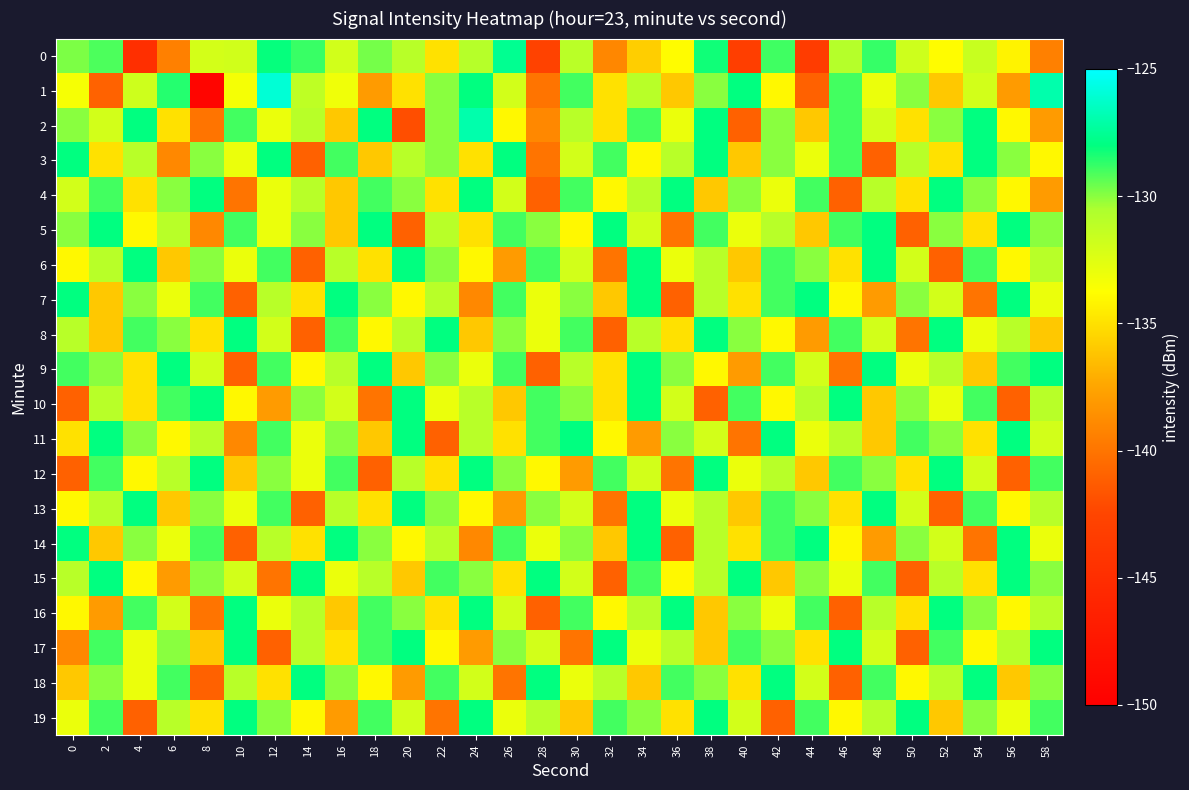

Reading right to left, what are all the values shown in this chart?

0: 58=-139.4	56=-134.3	54=-131.6	52=-133.9	50=-131.8	48=-128.8	46=-130.8	44=-143.4	42=-128.9	40=-143.3	38=-128.3	36=-133.9	34=-135.8	32=-139.0	30=-131.0	28=-142.8	26=-127.6	24=-130.9	22=-135.0	20=-131.0	18=-129.7	16=-131.9	14=-128.8	12=-128.1	10=-131.9	8=-132.1	6=-139.4	4=-144.8	2=-129.1	0=-129.8
1: 58=-127.0	56=-138.0	54=-132.0	52=-136.0	50=-130.0	48=-133.0	46=-129.0	44=-141.0	42=-134.0	40=-128.0	38=-130.0	36=-136.0	34=-131.0	32=-135.0	30=-129.0	28=-140.0	26=-132.0	24=-128.0	22=-130.0	20=-135.0	18=-138.0	16=-133.2	14=-131.2	12=-126.0	10=-133.4	8=-149.4	6=-128.6	4=-131.8	2=-140.9	0=-133.4
2: 58=-138.0	56=-134.0	54=-128.0	52=-130.0	50=-135.0	48=-132.0	46=-129.0	44=-136.0	42=-130.0	40=-141.0	38=-128.0	36=-133.0	34=-129.0	32=-135.0	30=-131.0	28=-139.0	26=-134.0	24=-127.0	22=-130.0	20=-142.0	18=-128.0	16=-136.0	14=-131.0	12=-133.0	10=-129.0	8=-140.0	6=-135.0	4=-128.0	2=-132.0	0=-130.0
3: 58=-134.0	56=-130.0	54=-128.0	52=-135.0	50=-131.0	48=-141.0	46=-129.0	44=-133.0	42=-130.0	40=-136.0	38=-128.0	36=-131.0	34=-134.0	32=-129.0	30=-132.0	28=-140.0	26=-128.0	24=-135.0	22=-130.0	20=-131.0	18=-136.0	16=-129.0	14=-141.0	12=-128.0	10=-133.0	8=-130.0	6=-139.0	4=-131.0	2=-135.0	0=-128.0
4: 58=-138.0	56=-134.0	54=-130.0	52=-128.0	50=-135.0	48=-131.0	46=-141.0	44=-129.0	42=-133.0	40=-130.0	38=-136.0	36=-128.0	34=-131.0	32=-134.0	30=-129.0	28=-141.0	26=-132.0	24=-128.0	22=-135.0	20=-130.0	18=-129.0	16=-136.0	14=-131.0	12=-133.0	10=-140.0	8=-128.0	6=-130.0	4=-135.0	2=-129.0	0=-132.0
5: 58=-130.0	56=-128.0	54=-135.0	52=-130.0	50=-141.0	48=-128.0	46=-129.0	44=-136.0	42=-131.0	40=-133.0	38=-129.0	36=-140.0	34=-132.0	32=-128.0	30=-134.0	28=-130.0	26=-129.0	24=-135.0	22=-131.0	20=-141.0	18=-128.0	16=-136.0	14=-130.0	12=-133.0	10=-129.0	8=-139.0	6=-131.0	4=-134.0	2=-128.0	0=-130.0
6: 58=-131.0	56=-134.0	54=-129.0	52=-141.0	50=-132.0	48=-128.0	46=-135.0	44=-130.0	42=-129.0	40=-136.0	38=-131.0	36=-133.0	34=-128.0	32=-140.0	30=-132.0	28=-129.0	26=-138.0	24=-134.0	22=-130.0	20=-128.0	18=-135.0	16=-131.0	14=-141.0	12=-129.0	10=-133.0	8=-130.0	6=-136.0	4=-128.0	2=-131.0	0=-134.0
7: 58=-133.0	56=-128.0	54=-140.0	52=-132.0	50=-130.0	48=-138.0	46=-134.0	44=-128.0	42=-129.0	40=-135.0	38=-131.0	36=-141.0	34=-128.0	32=-136.0	30=-130.0	28=-133.0	26=-129.0	24=-139.0	22=-131.0	20=-134.0	18=-130.0	16=-128.0	14=-135.0	12=-131.0	10=-141.0	8=-129.0	6=-133.0	4=-130.0	2=-136.0	0=-128.0
8: 58=-136.0	56=-131.0	54=-133.0	52=-128.0	50=-140.0	48=-132.0	46=-129.0	44=-138.0	42=-134.0	40=-130.0	38=-128.0	36=-135.0	34=-131.0	32=-141.0	30=-129.0	28=-133.0	26=-130.0	24=-136.0	22=-128.0	20=-131.0	18=-134.0	16=-129.0	14=-141.0	12=-132.0	10=-128.0	8=-135.0	6=-130.0	4=-129.0	2=-136.0	0=-131.0
9: 58=-128.0	56=-129.0	54=-136.0	52=-131.0	50=-133.0	48=-128.0	46=-140.0	44=-132.0	42=-129.0	40=-138.0	38=-134.0	36=-130.0	34=-128.0	32=-135.0	30=-131.0	28=-141.0	26=-129.0	24=-133.0	22=-130.0	20=-136.0	18=-128.0	16=-131.0	14=-134.0	12=-129.0	10=-141.0	8=-132.0	6=-128.0	4=-135.0	2=-130.0	0=-129.0
10: 58=-131.0	56=-141.0	54=-129.0	52=-133.0	50=-130.0	48=-136.0	46=-128.0	44=-131.0	42=-134.0	40=-129.0	38=-141.0	36=-132.0	34=-128.0	32=-135.0	30=-130.0	28=-129.0	26=-136.0	24=-131.0	22=-133.0	20=-128.0	18=-140.0	16=-132.0	14=-130.0	12=-138.0	10=-134.0	8=-128.0	6=-129.0	4=-135.0	2=-131.0	0=-141.0
11: 58=-132.0	56=-128.0	54=-135.0	52=-130.0	50=-129.0	48=-136.0	46=-131.0	44=-133.0	42=-128.0	40=-140.0	38=-132.0	36=-130.0	34=-138.0	32=-134.0	30=-128.0	28=-129.0	26=-135.0	24=-131.0	22=-141.0	20=-128.0	18=-136.0	16=-130.0	14=-133.0	12=-129.0	10=-139.0	8=-131.0	6=-134.0	4=-130.0	2=-128.0	0=-135.0
12: 58=-129.0	56=-141.0	54=-132.0	52=-128.0	50=-135.0	48=-130.0	46=-129.0	44=-136.0	42=-131.0	40=-133.0	38=-128.0	36=-140.0	34=-132.0	32=-129.0	30=-138.0	28=-134.0	26=-130.0	24=-128.0	22=-135.0	20=-131.0	18=-141.0	16=-129.0	14=-133.0	12=-130.0	10=-136.0	8=-128.0	6=-131.0	4=-134.0	2=-129.0	0=-141.0
13: 58=-131.0	56=-134.0	54=-129.0	52=-141.0	50=-132.0	48=-128.0	46=-135.0	44=-130.0	42=-129.0	40=-136.0	38=-131.0	36=-133.0	34=-128.0	32=-140.0	30=-132.0	28=-130.0	26=-138.0	24=-134.0	22=-130.0	20=-128.0	18=-135.0	16=-131.0	14=-141.0	12=-129.0	10=-133.0	8=-130.0	6=-136.0	4=-128.0	2=-131.0	0=-134.0
14: 58=-133.0	56=-128.0	54=-140.0	52=-132.0	50=-130.0	48=-138.0	46=-134.0	44=-128.0	42=-129.0	40=-135.0	38=-131.0	36=-141.0	34=-128.0	32=-136.0	30=-130.0	28=-133.0	26=-129.0	24=-139.0	22=-131.0	20=-134.0	18=-130.0	16=-128.0	14=-135.0	12=-131.0	10=-141.0	8=-129.0	6=-133.0	4=-130.0	2=-136.0	0=-128.0
15: 58=-130.0	56=-128.0	54=-135.0	52=-131.0	50=-141.0	48=-129.0	46=-133.0	44=-130.0	42=-136.0	40=-128.0	38=-131.0	36=-134.0	34=-129.0	32=-141.0	30=-132.0	28=-128.0	26=-135.0	24=-130.0	22=-129.0	20=-136.0	18=-131.0	16=-133.0	14=-128.0	12=-140.0	10=-132.0	8=-130.0	6=-138.0	4=-134.0	2=-128.0	0=-131.0
16: 58=-131.0	56=-134.0	54=-130.0	52=-128.0	50=-135.0	48=-131.0	46=-141.0	44=-129.0	42=-133.0	40=-130.0	38=-136.0	36=-128.0	34=-131.0	32=-134.0	30=-129.0	28=-141.0	26=-132.0	24=-128.0	22=-135.0	20=-130.0	18=-129.0	16=-136.0	14=-131.0	12=-133.0	10=-128.0	8=-140.0	6=-132.0	4=-129.0	2=-138.0	0=-134.0
17: 58=-128.0	56=-131.0	54=-134.0	52=-129.0	50=-141.0	48=-132.0	46=-128.0	44=-135.0	42=-130.0	40=-129.0	38=-136.0	36=-131.0	34=-133.0	32=-128.0	30=-140.0	28=-132.0	26=-130.0	24=-138.0	22=-134.0	20=-128.0	18=-129.0	16=-135.0	14=-131.0	12=-141.0	10=-128.0	8=-136.0	6=-130.0	4=-133.0	2=-129.0	0=-139.0
18: 58=-130.0	56=-136.0	54=-128.0	52=-131.0	50=-134.0	48=-129.0	46=-141.0	44=-132.0	42=-128.0	40=-135.0	38=-130.0	36=-129.0	34=-136.0	32=-131.0	30=-133.0	28=-128.0	26=-140.0	24=-132.0	22=-129.0	20=-138.0	18=-134.0	16=-130.0	14=-128.0	12=-135.0	10=-131.0	8=-141.0	6=-129.0	4=-133.0	2=-130.0	0=-136.0
19: 58=-129.0	56=-133.0	54=-130.0	52=-136.0	50=-128.0	48=-131.0	46=-134.0	44=-129.0	42=-141.0	40=-132.0	38=-128.0	36=-135.0	34=-130.0	32=-129.0	30=-136.0	28=-131.0	26=-133.0	24=-128.0	22=-140.0	20=-132.0	18=-129.0	16=-138.0	14=-134.0	12=-130.0	10=-128.0	8=-135.0	6=-131.0	4=-141.0	2=-129.0	0=-133.0